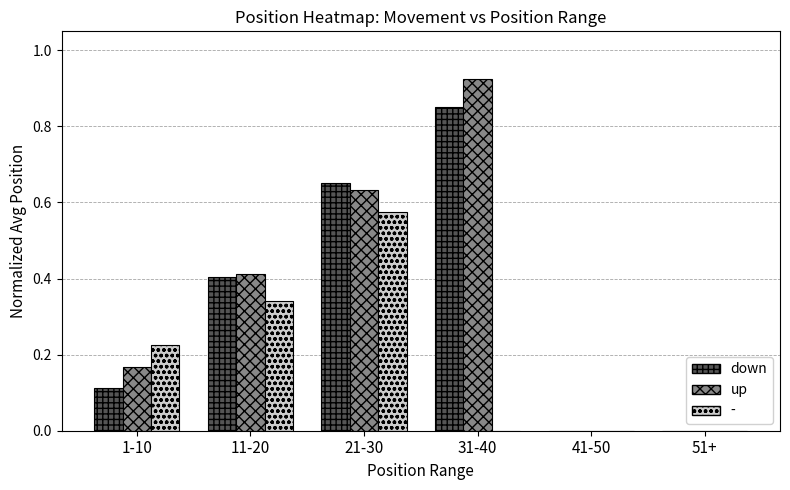

Which category has the highest value across all series?

31-40